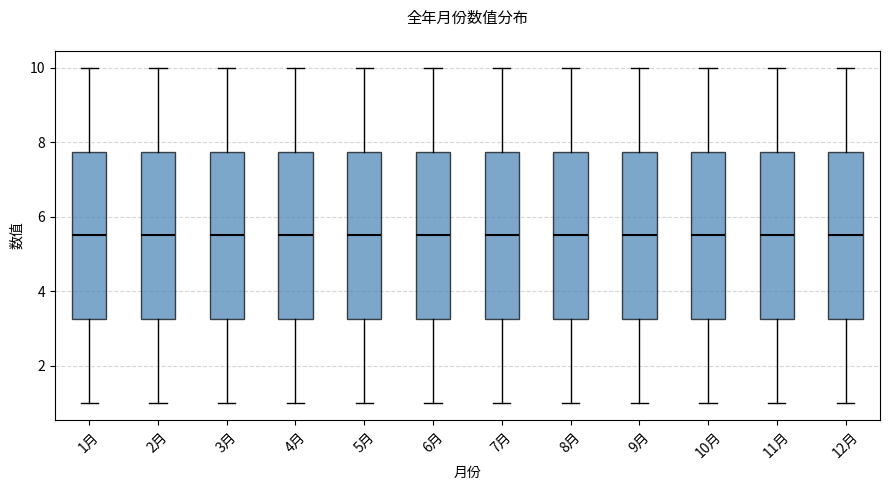

Reading left to right, read every box against the y-axis: the position of its median line, the range the box covers, and the ends of its whiskers. The values are not printed on the chart, so give them approximately, as read against the axis.

1月: median 5.6, box 3.2 to 7.8, whiskers 1.0 to 10.0
2月: median 5.6, box 3.2 to 7.8, whiskers 1.0 to 10.0
3月: median 5.6, box 3.2 to 7.8, whiskers 1.0 to 10.0
4月: median 5.6, box 3.2 to 7.8, whiskers 1.0 to 10.0
5月: median 5.6, box 3.2 to 7.8, whiskers 1.0 to 10.0
6月: median 5.6, box 3.2 to 7.8, whiskers 1.0 to 10.0
7月: median 5.6, box 3.2 to 7.8, whiskers 1.0 to 10.0
8月: median 5.6, box 3.2 to 7.8, whiskers 1.0 to 10.0
9月: median 5.6, box 3.2 to 7.8, whiskers 1.0 to 10.0
10月: median 5.6, box 3.2 to 7.8, whiskers 1.0 to 10.0
11月: median 5.6, box 3.2 to 7.8, whiskers 1.0 to 10.0
12月: median 5.6, box 3.2 to 7.8, whiskers 1.0 to 10.0